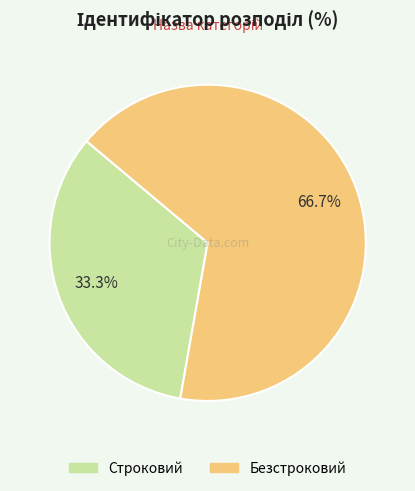

To the nearest percent, what percentage of the pie is Безстроковий?

67%